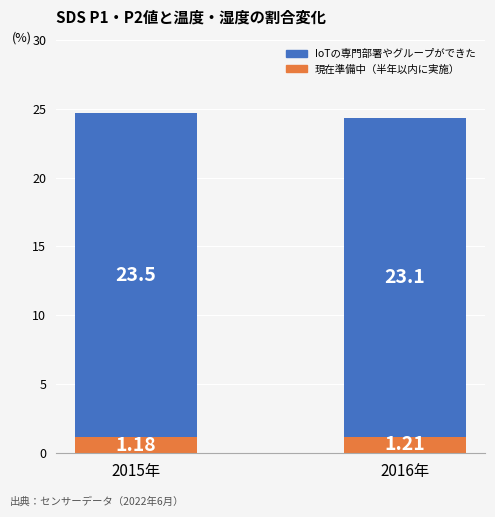

How many distinct data groups are displayed?

2